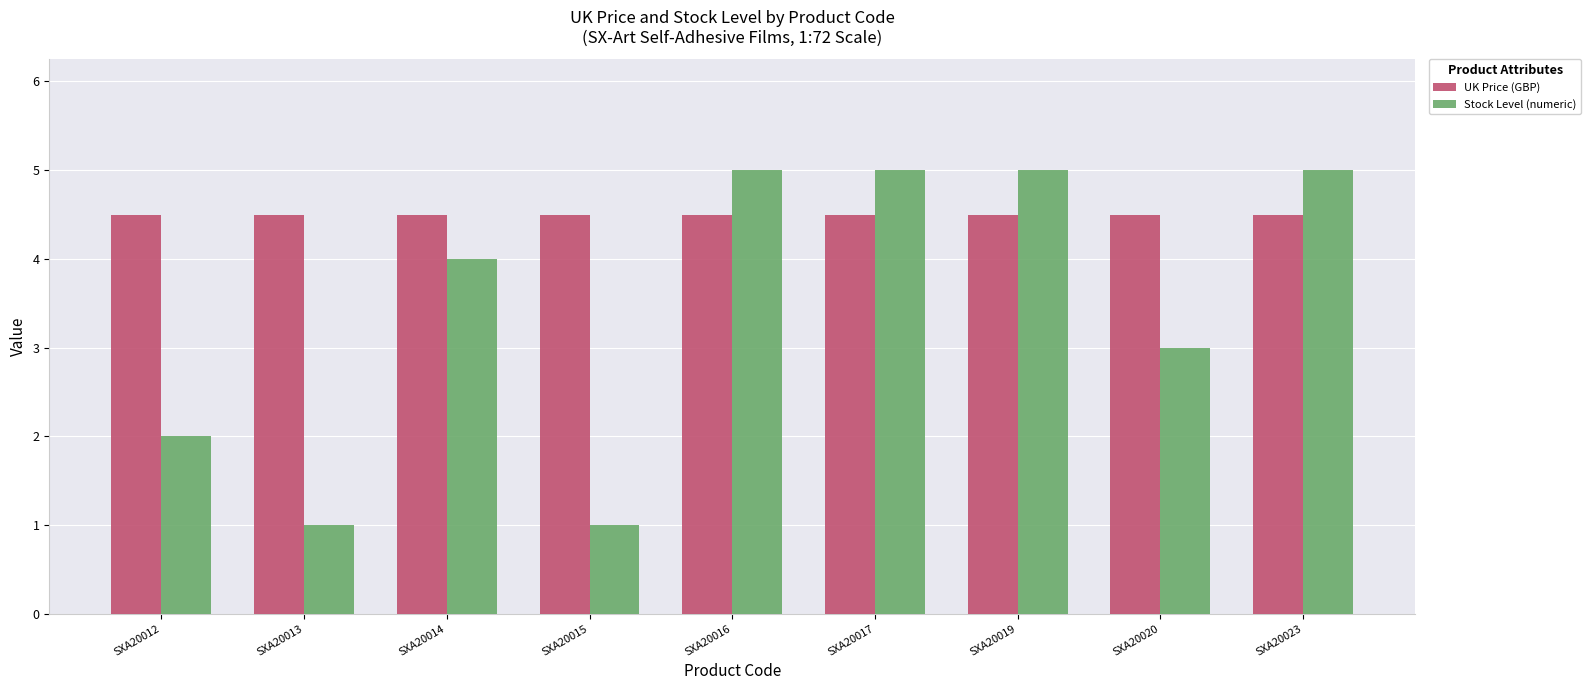

How many data points does each series have?

9